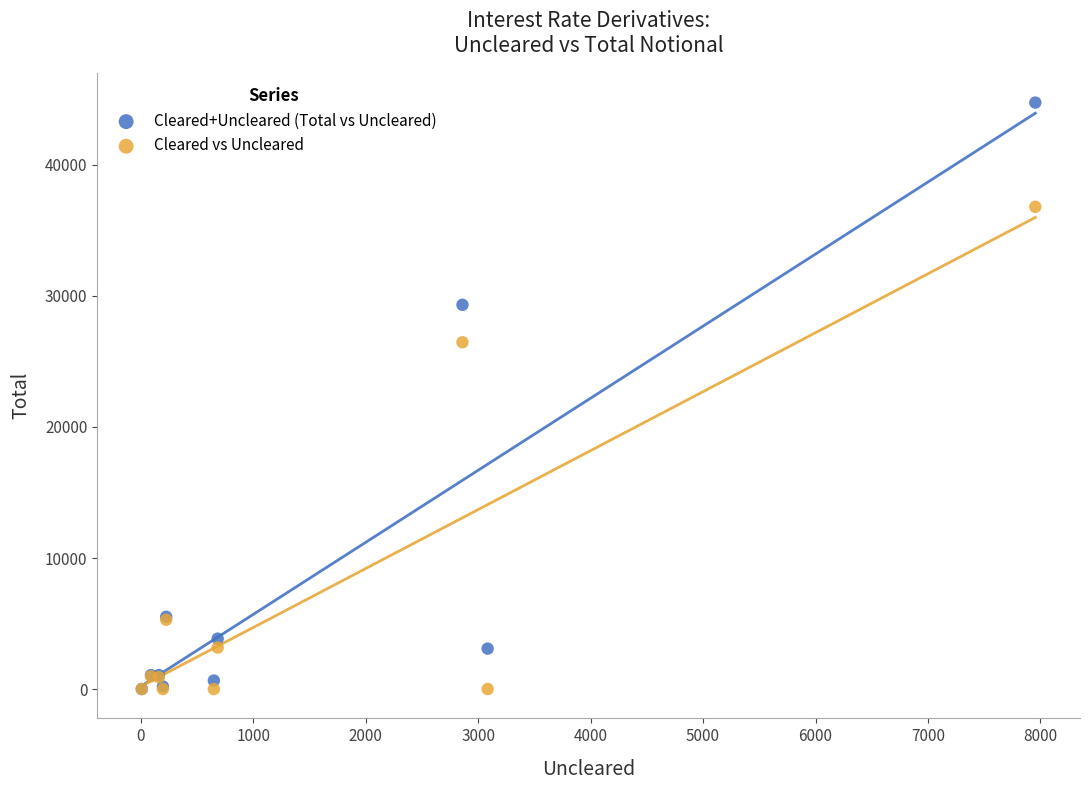

Across all series, what Y value is closest to 22377?

26462